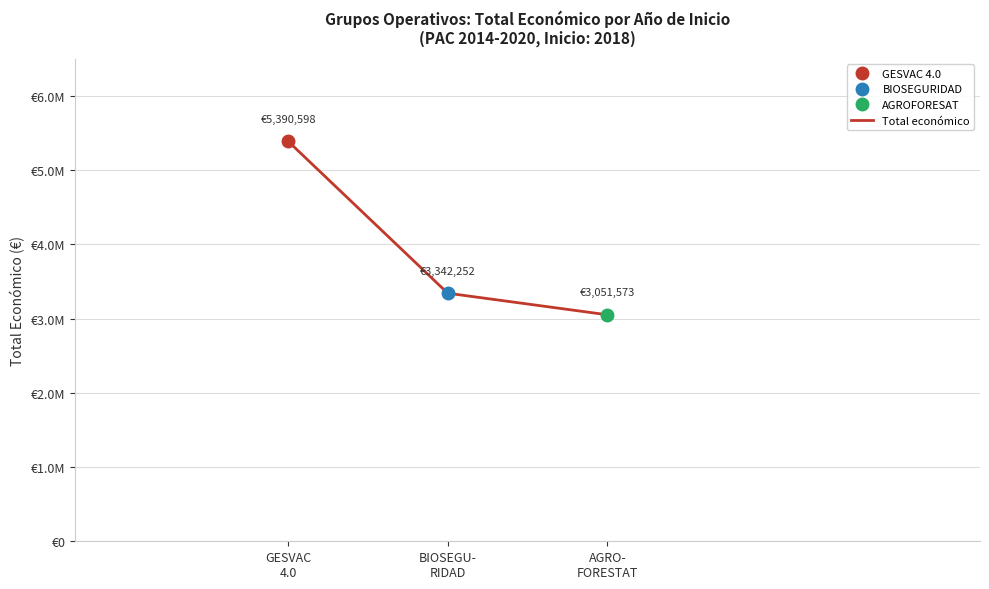

The chart shows a value of 5390598 at GESVAC
4.0. True or false?

True